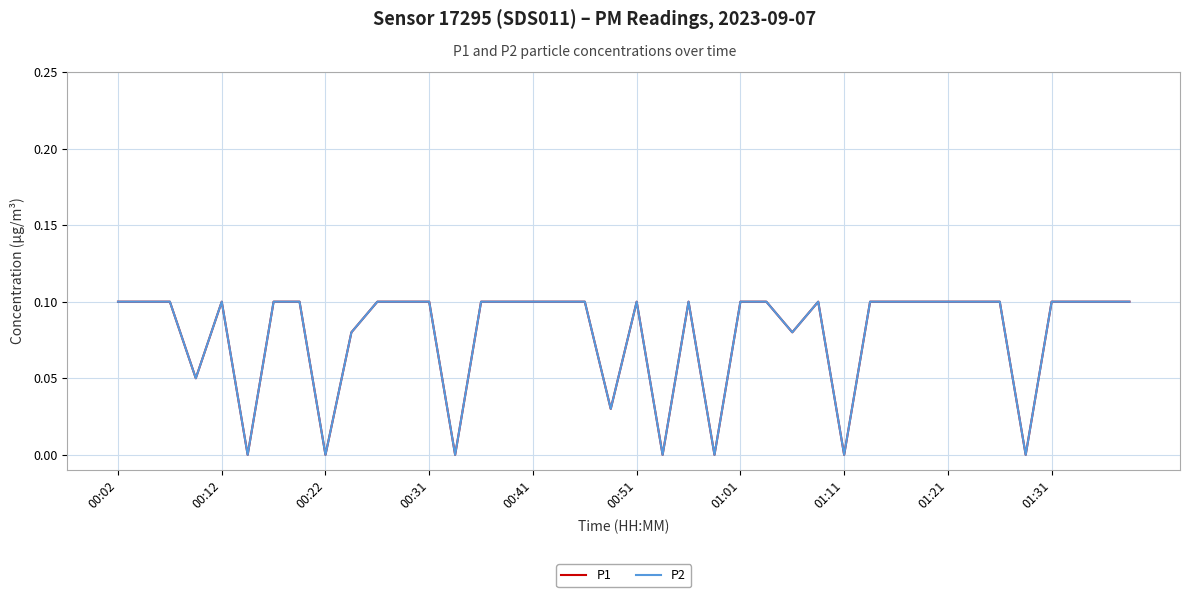

At how many categories does at least one series exceed 0?

33